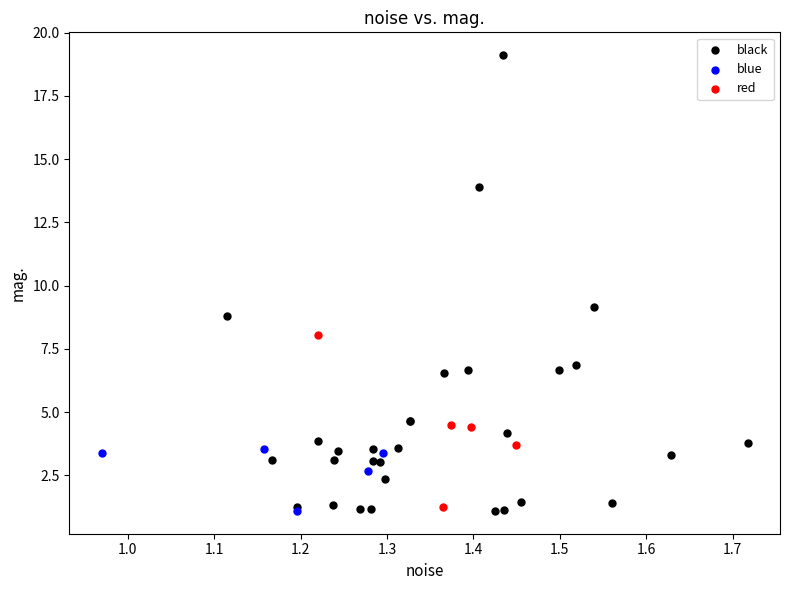

Which series contains the highest Y value?

black